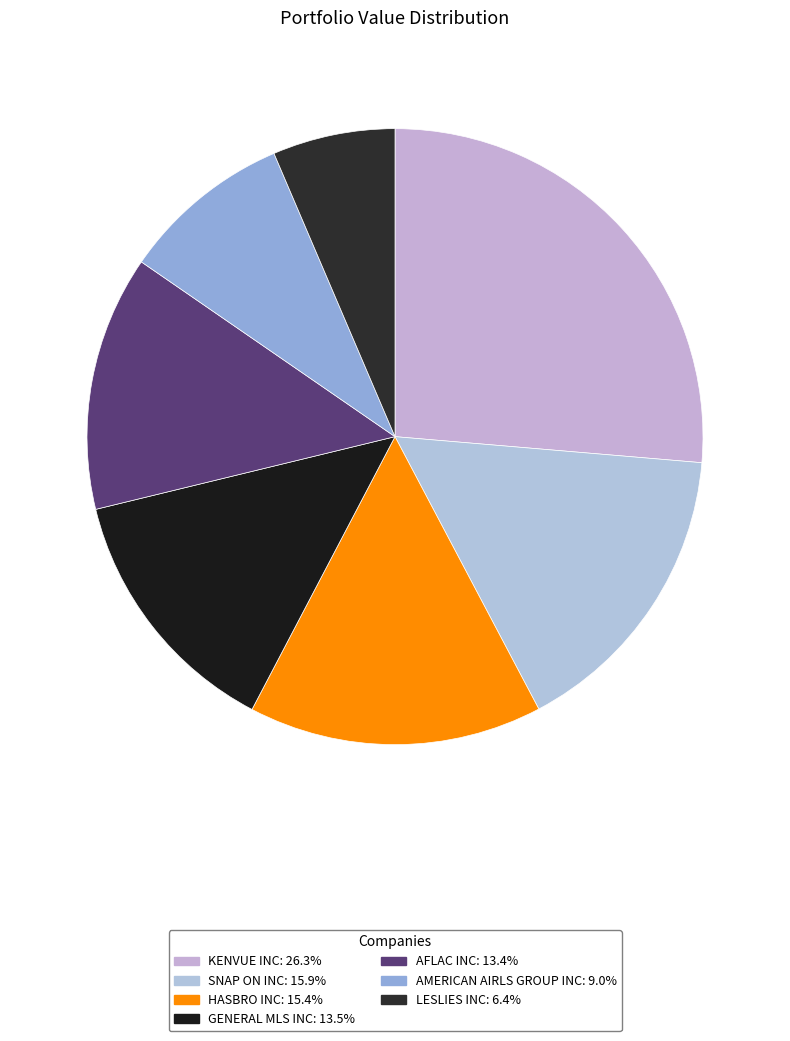

True or false: HASBRO INC accounts for 15% of the total.

True